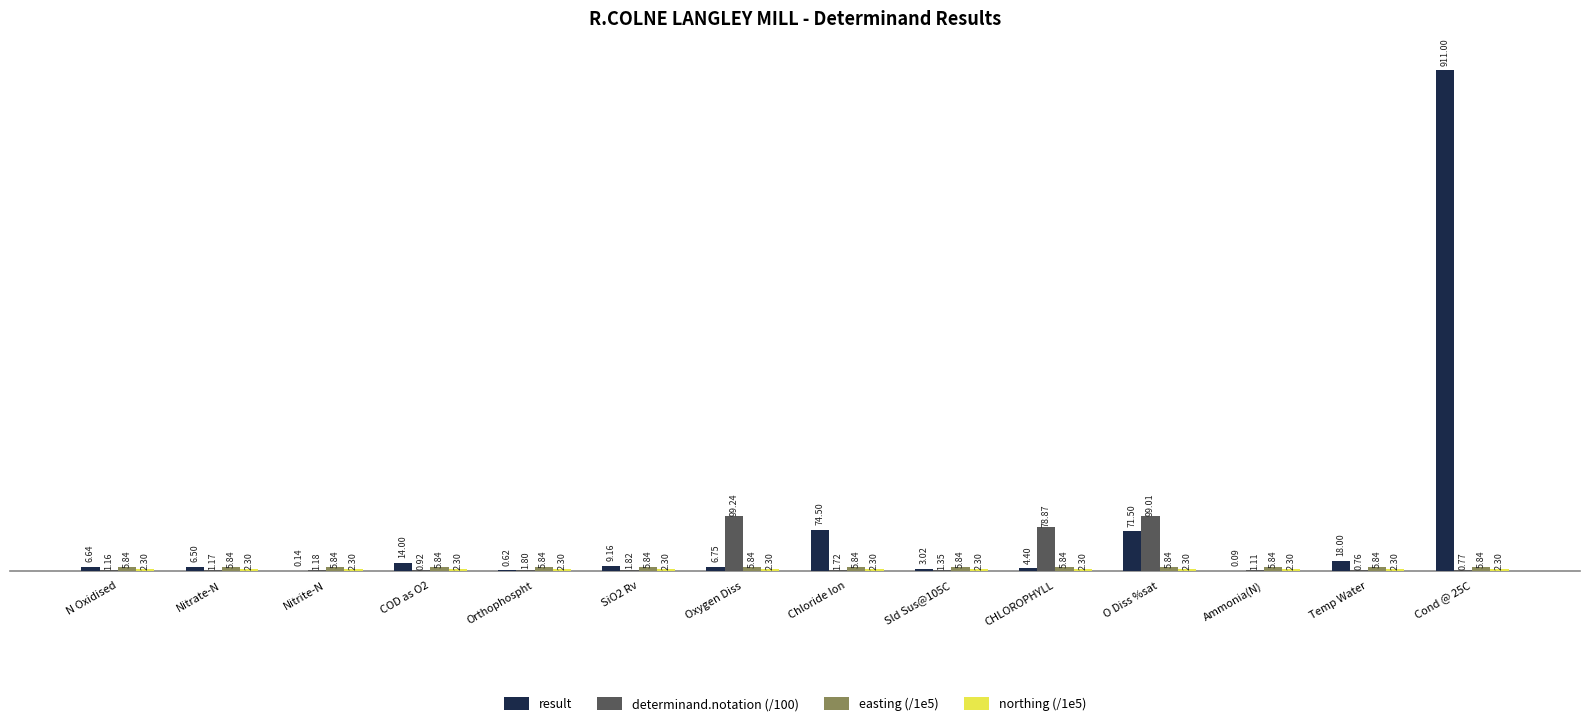

At which category is the sum across all series the highest?

Cond @ 25C